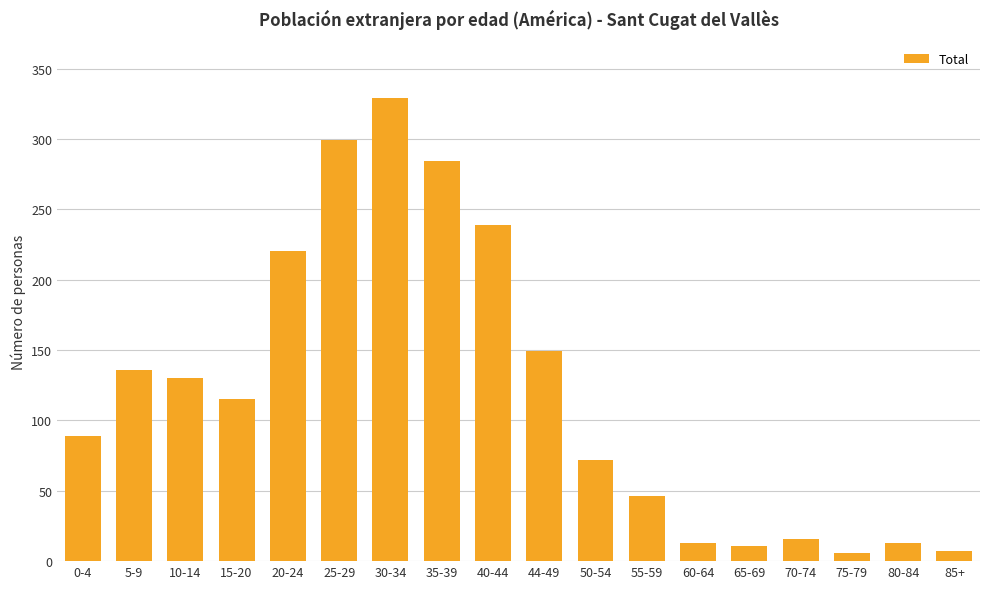

What is the change in value from 0-4 to 10-14?

+41